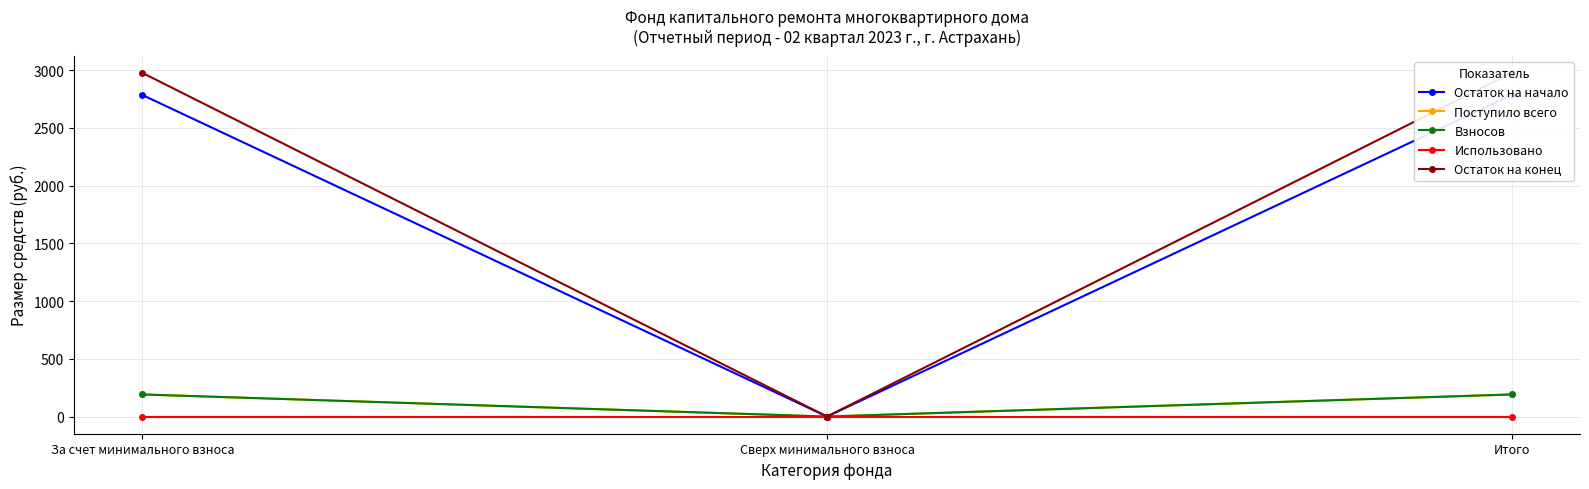

List the labels in order of Использовано value, largest first.

За счет минимального взноса, Сверх минимального взноса, Итого